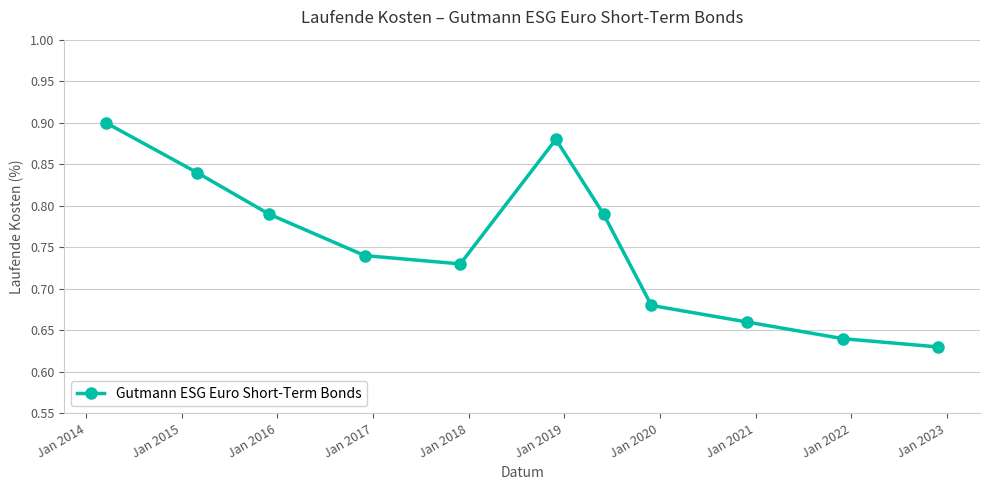

How many interior local peaks (higher than both neighbors) does the data have?

1